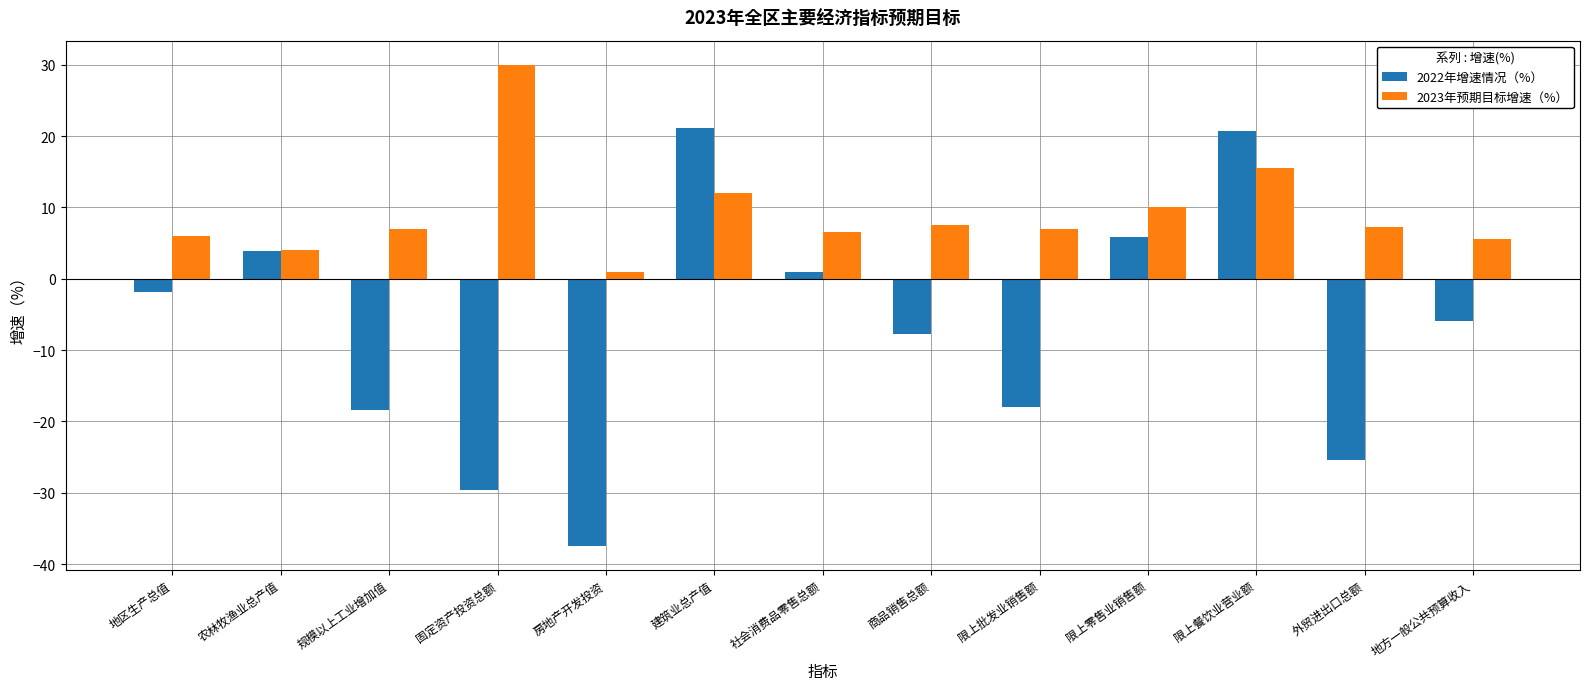

At which label does 2022年增速情况（%） reach its minimum?

房地产开发投资